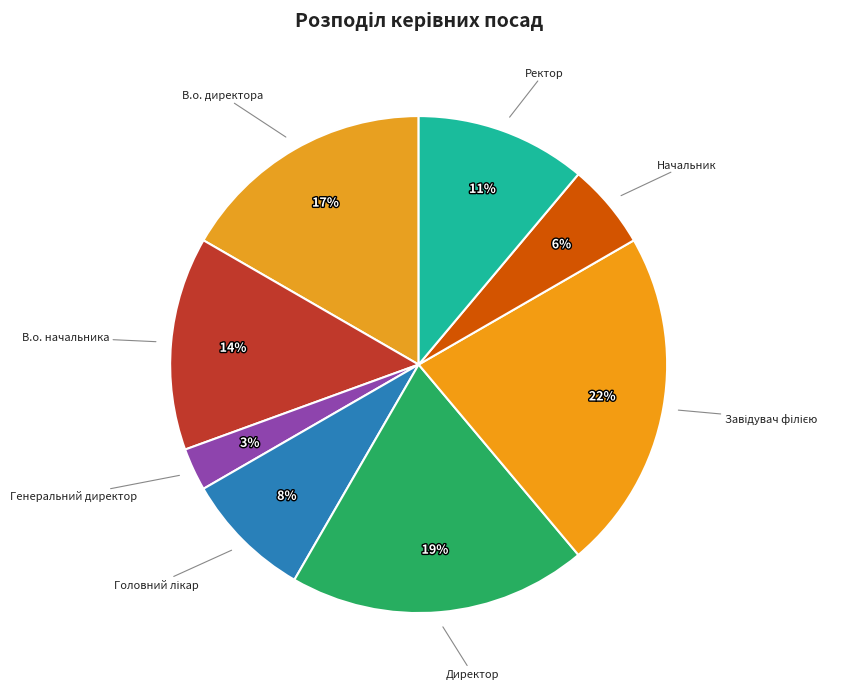

How many slices are in this pie chart?

8